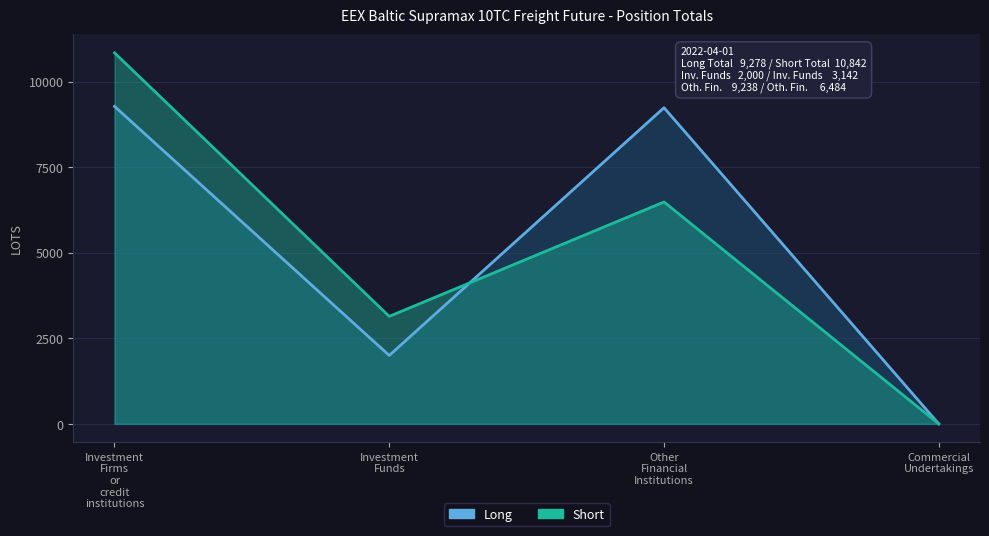

Where is Short nearest to the value 5421?

Other Financial Institutions